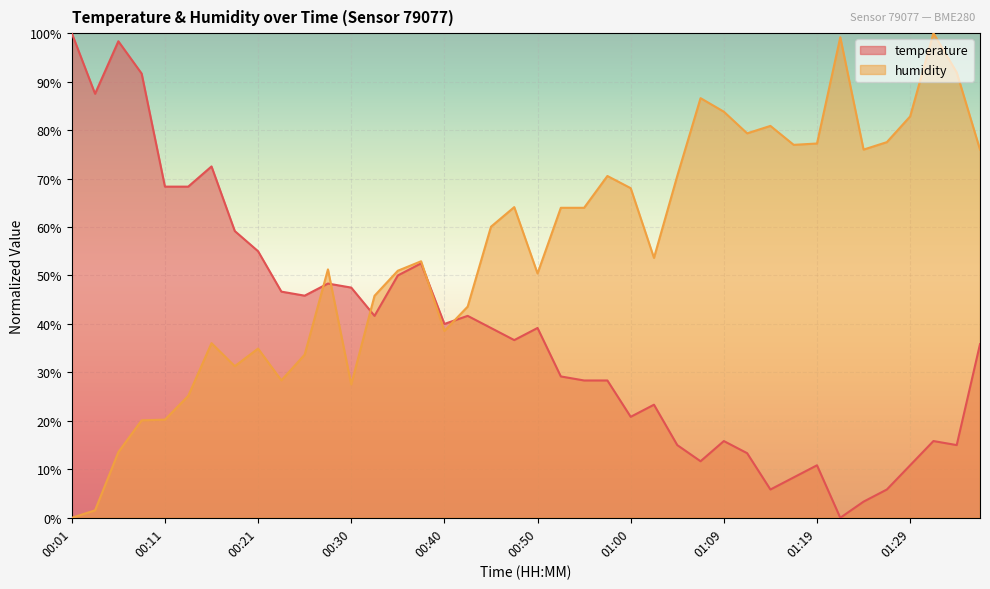

Where does the temperature series first go above 39?

00:01